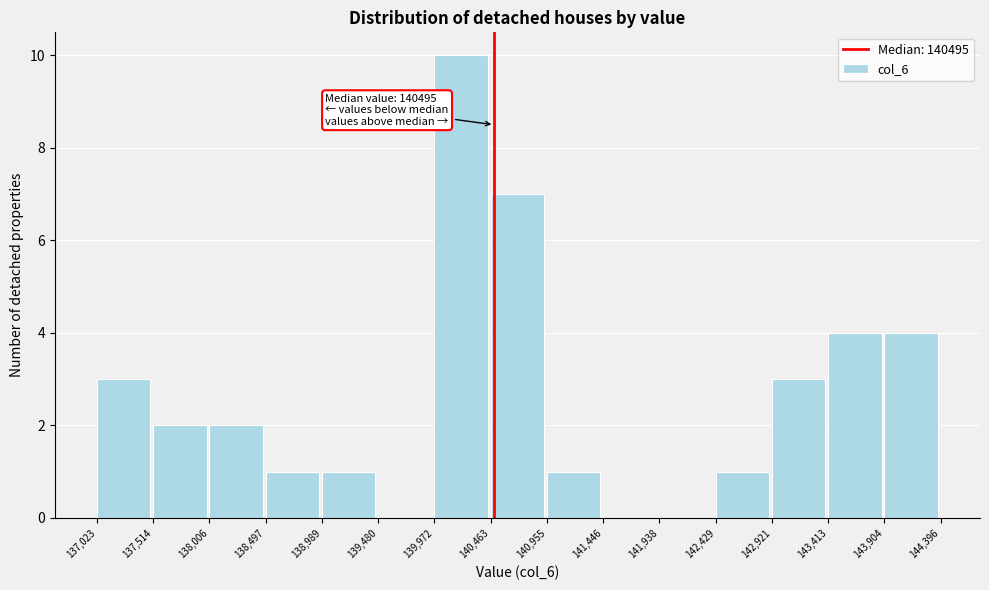

Which range on the x-axis has the tallest bar?

139,972 to 140,463